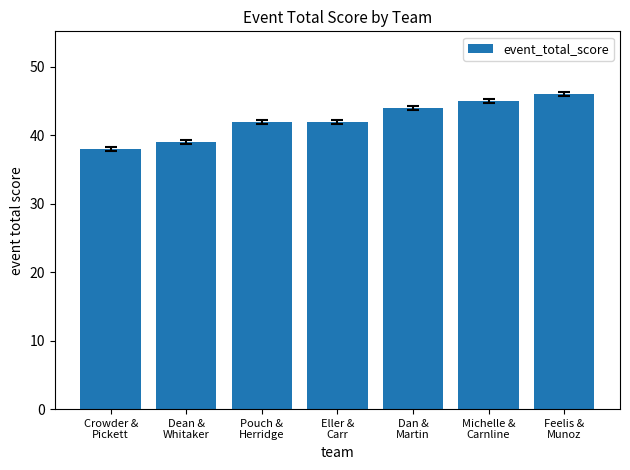

The chart shows a value of 38 at Crowder &
Pickett. True or false?

True